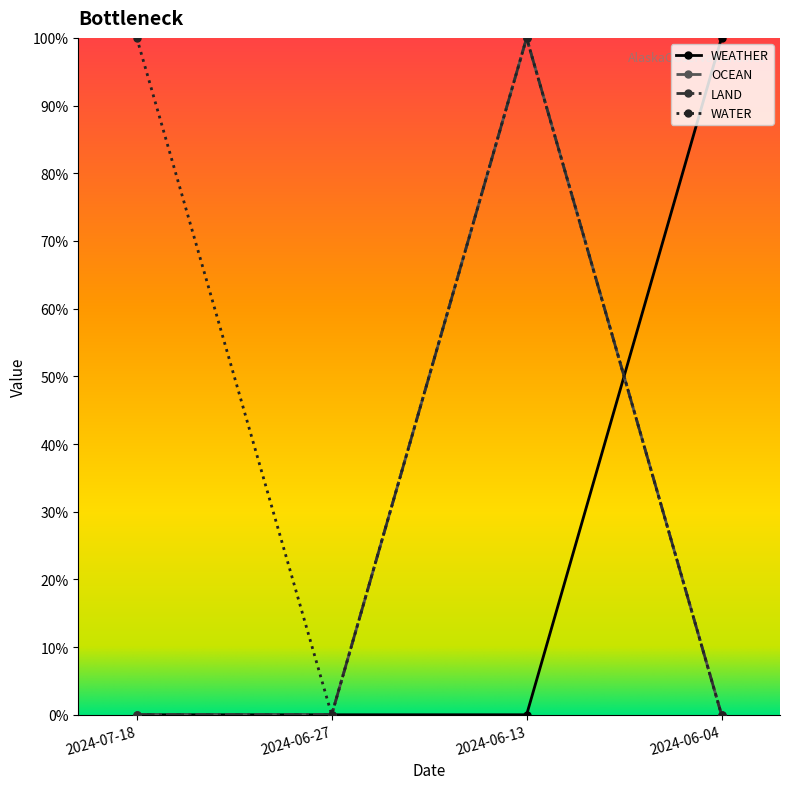

Which series has the largest range (max minus min)?

WEATHER